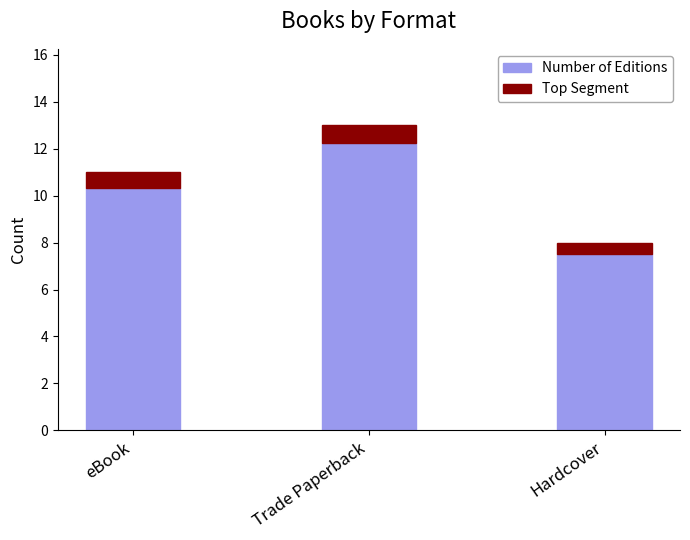

What is the total value across all series at Hardcover?

8.0